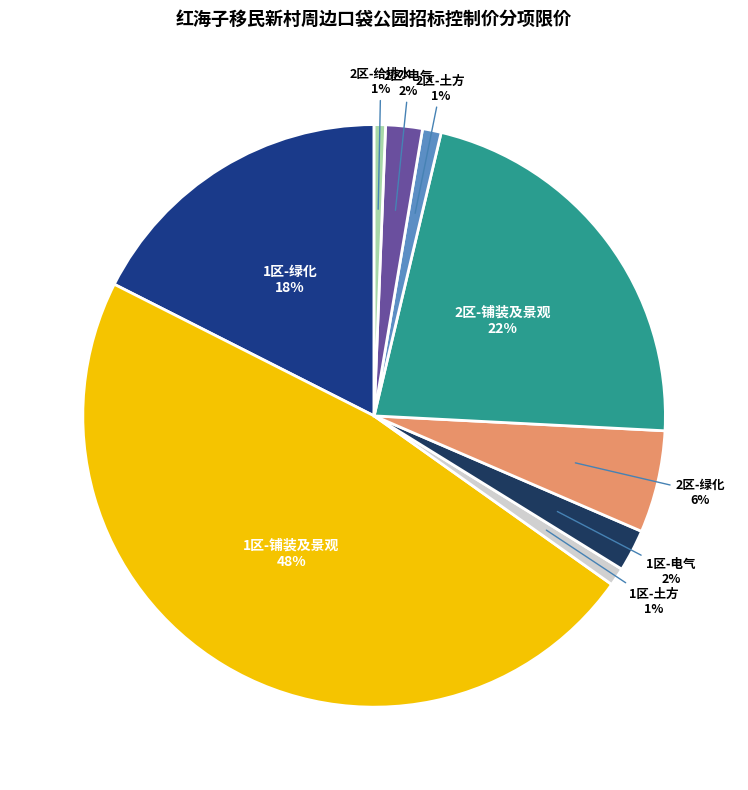

Does any single category account for the majority?

No